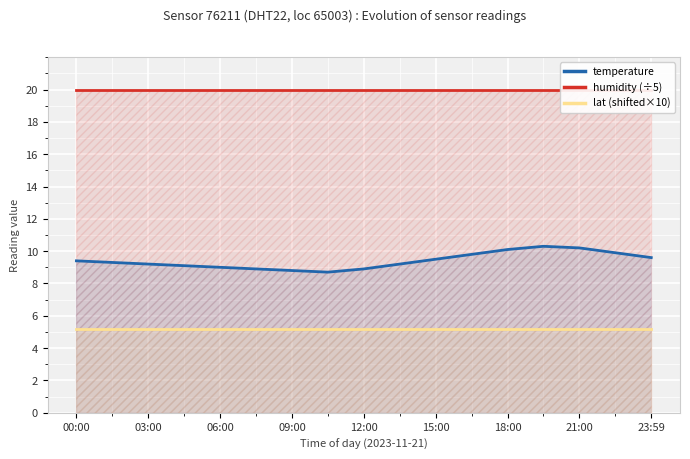

How many lines are shown in the chart?

3